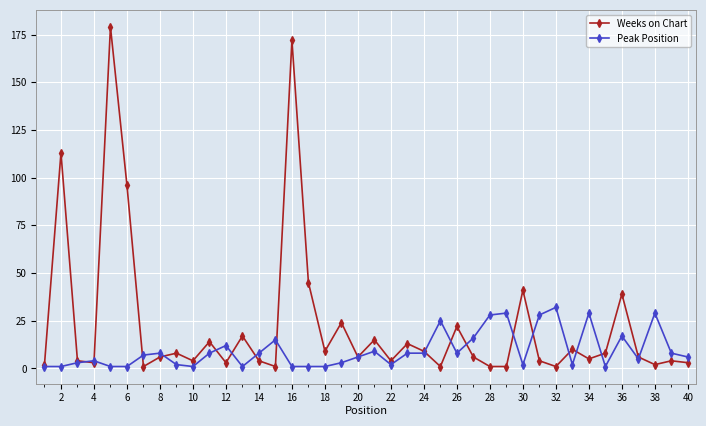

True or false: Weeks on Chart and Peak Position intersect in this chart.

True